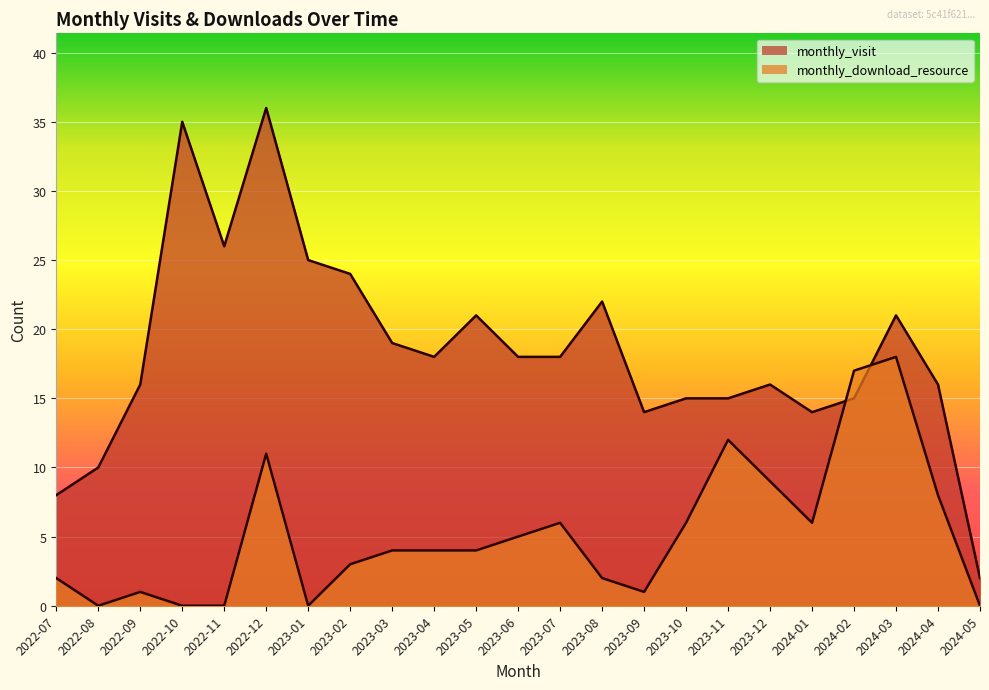

What is the maximum value for monthly_download_resource?

18